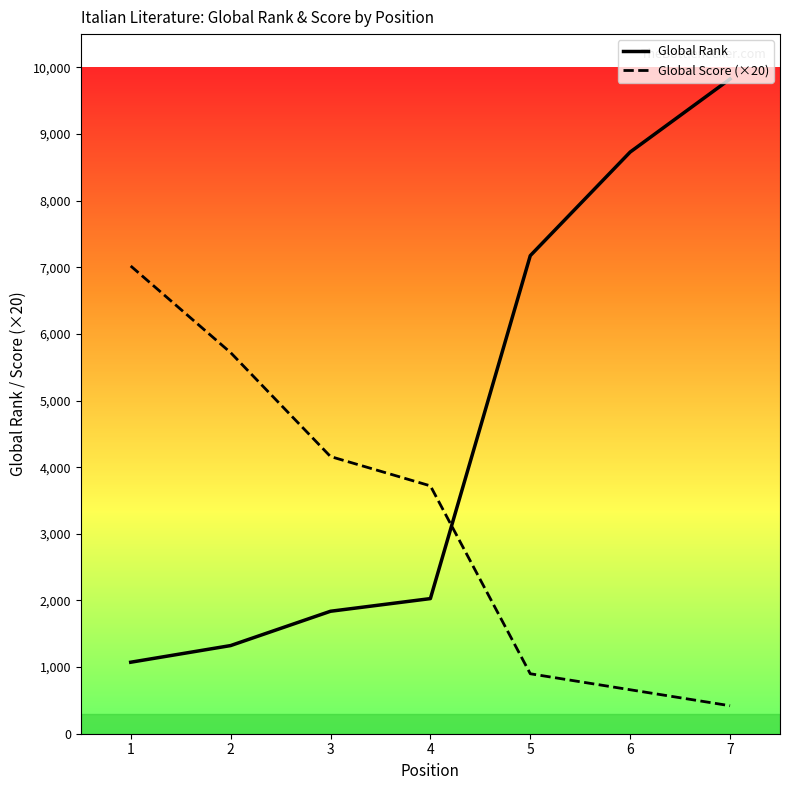

What are all the series names shown in the legend?

Global Rank, Global Score (×20)